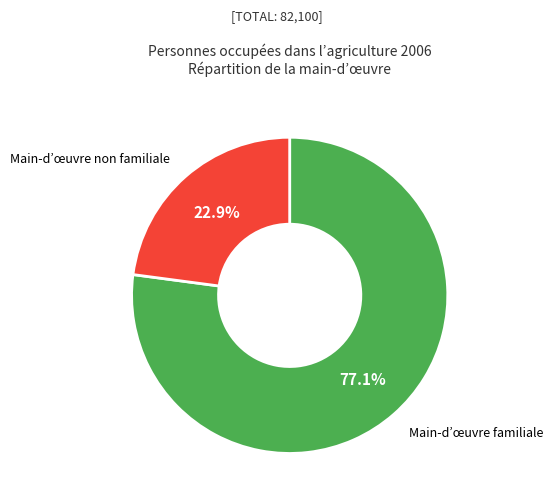

How much of the chart is everything except Main-d’œuvre non familiale?

77.1%